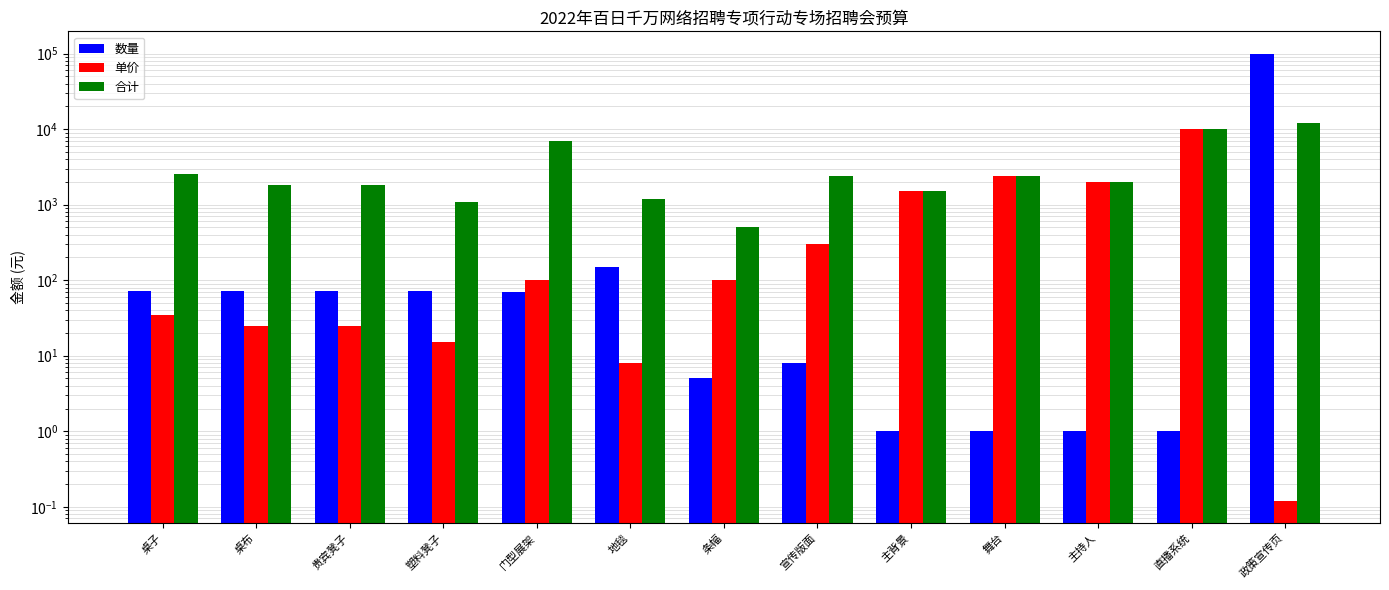

Reading left to right, transcribe all the data shown in this chart.

数量: 桌子=72.0	桌布=72.0	贵宾凳子=72.0	塑料凳子=72.0	门型展架=70.0	地毯=150.0	条幅=5.0	宣传版面=8.0	主背景=1.0	舞台=1.0	主持人=1.0	直播系统=1.0	政策宣传页=100000.0
单价: 桌子=35.0	桌布=25.0	贵宾凳子=25.0	塑料凳子=15.0	门型展架=100.0	地毯=8.0	条幅=100.0	宣传版面=300.0	主背景=1500.0	舞台=2400.0	主持人=2000.0	直播系统=10000.0	政策宣传页=0.1
合计: 桌子=2520.0	桌布=1800.0	贵宾凳子=1800.0	塑料凳子=1080.0	门型展架=7000.0	地毯=1200.0	条幅=500.0	宣传版面=2400.0	主背景=1500.0	舞台=2400.0	主持人=2000.0	直播系统=10000.0	政策宣传页=12000.0